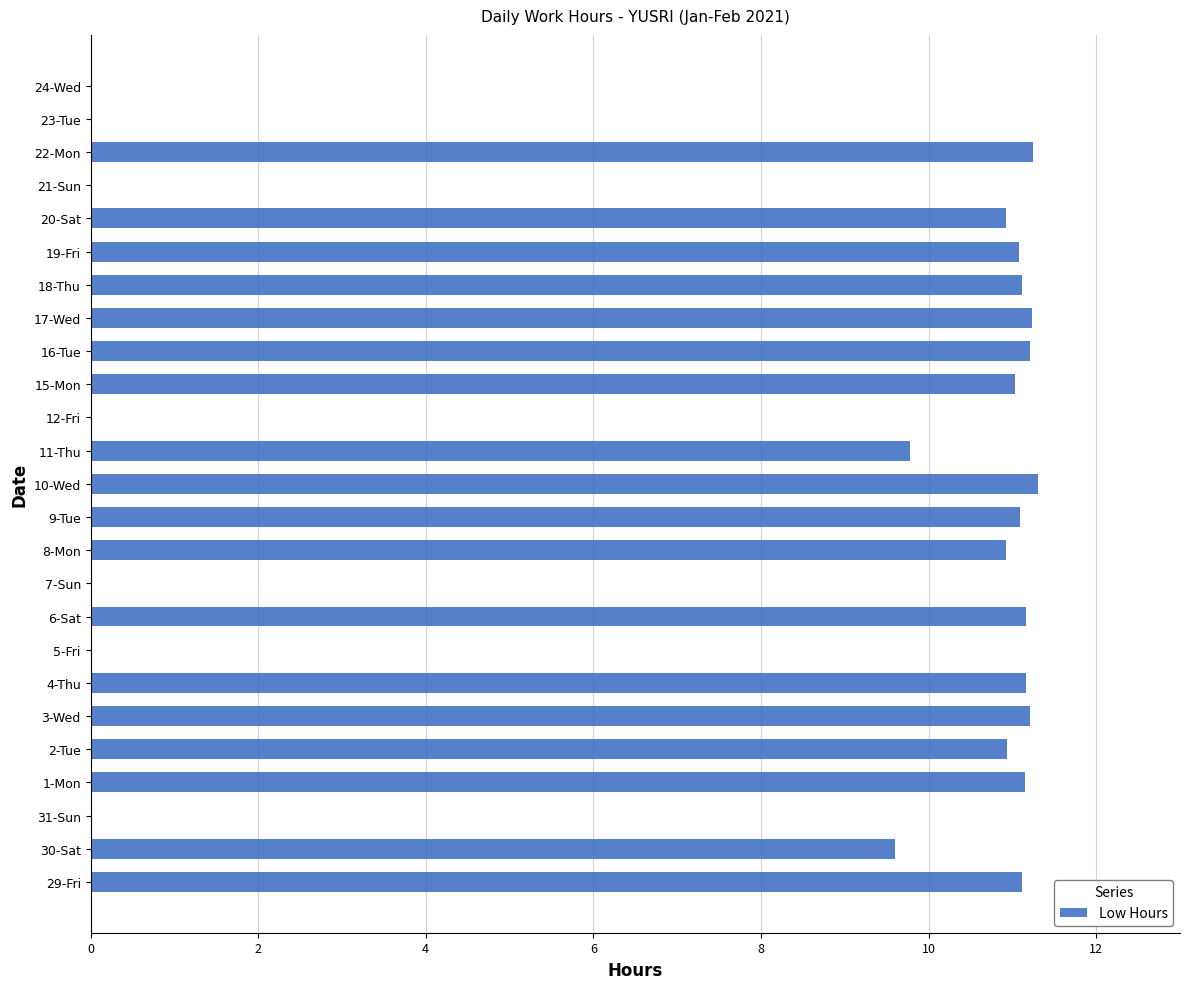

What is the sum of the values at 7-Sun and 10-Wed?

11.3